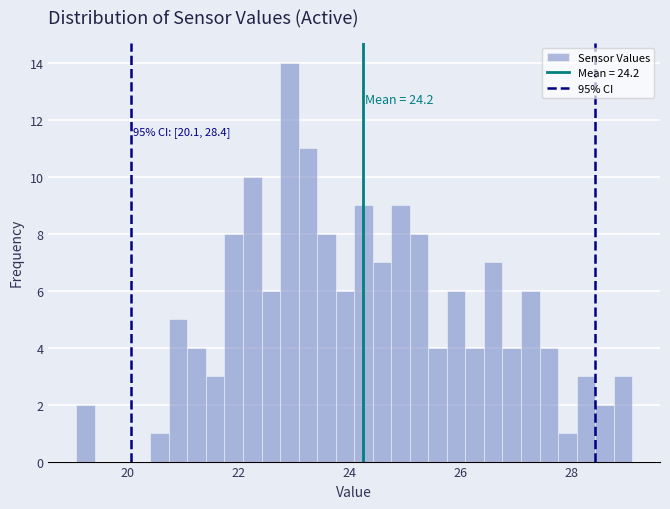

Read against the x-axis, roughly where is the centre of the tallest bar?

23.0